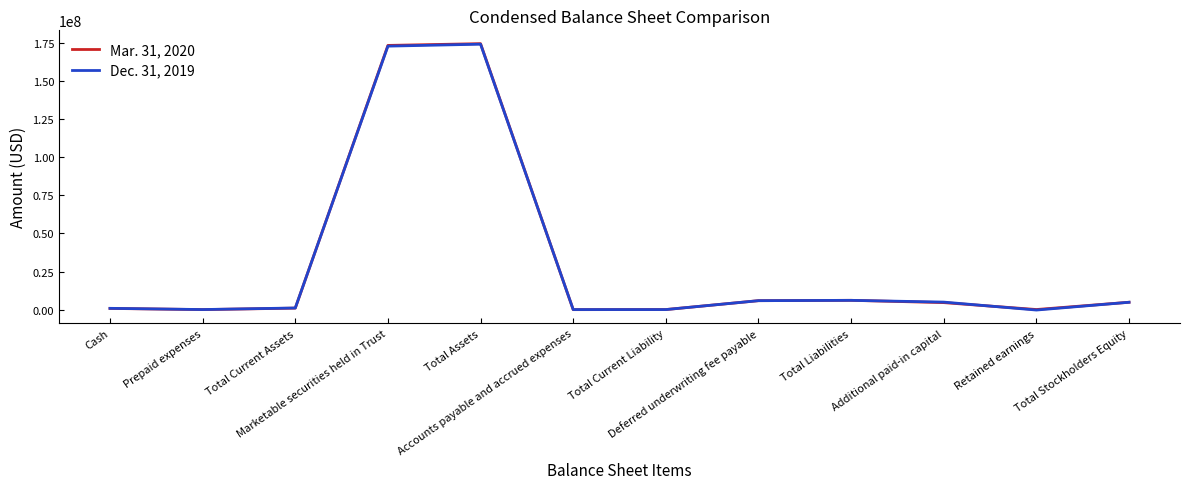

Rank the series by their maximum value, from highest to lowest.

Mar. 31, 2020, Dec. 31, 2019